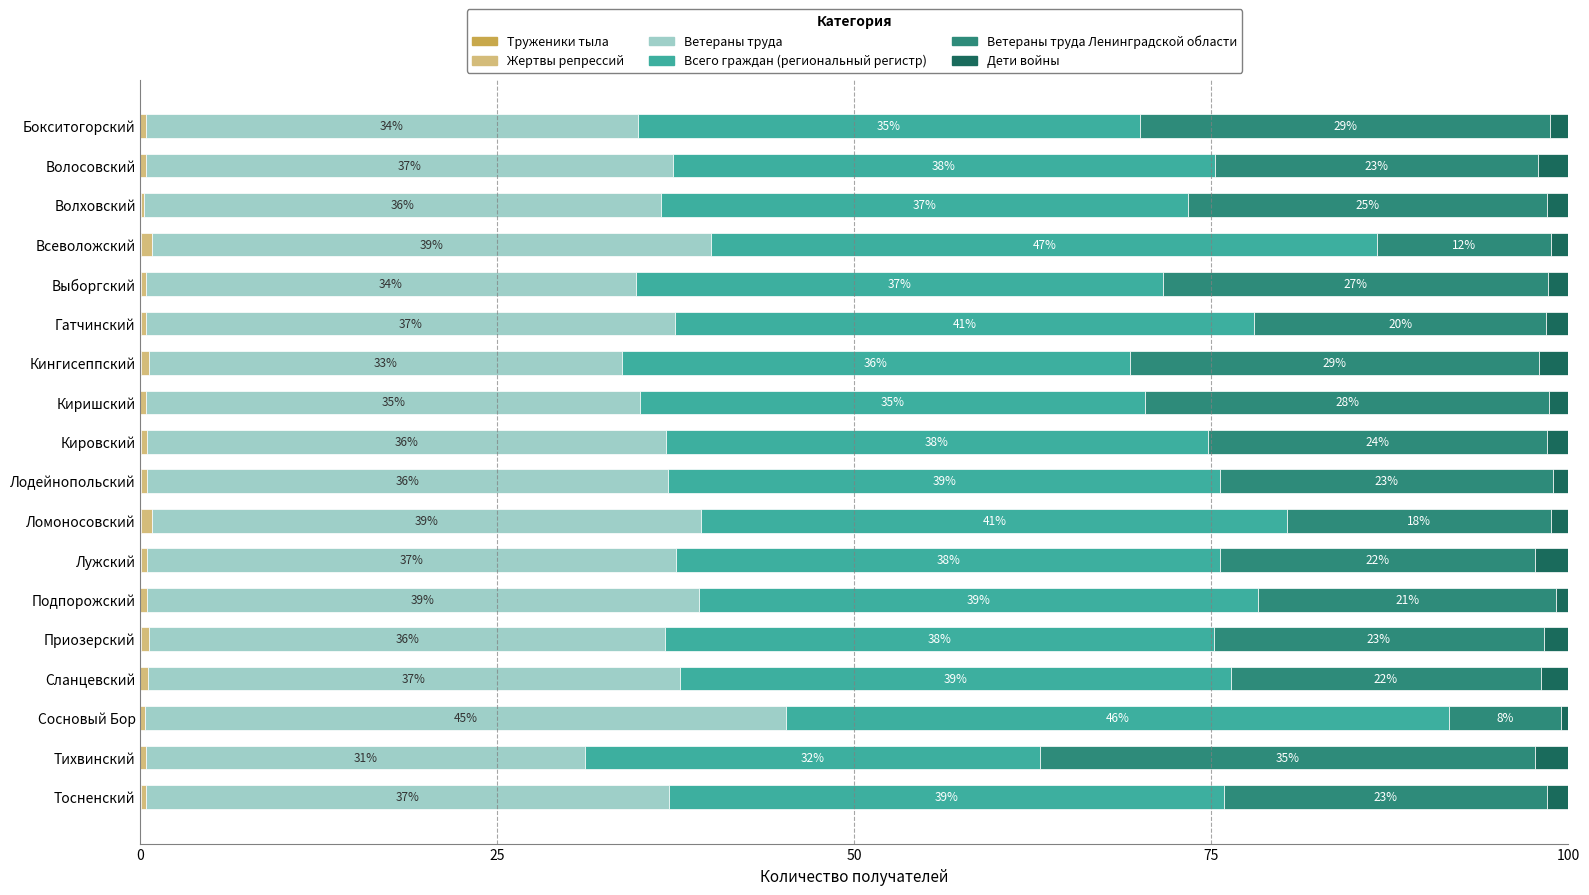

What is the total value across all series at Сосновый Бор?

100.0